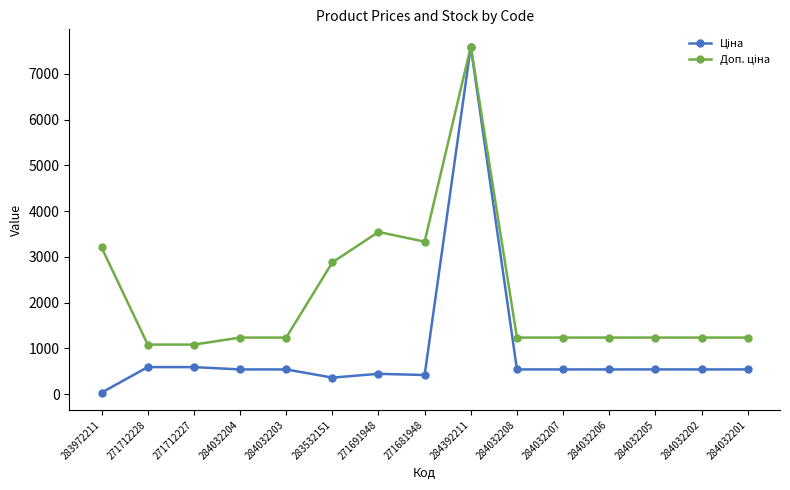

What is the difference between the highest and lowest values at 284032202?

696.4